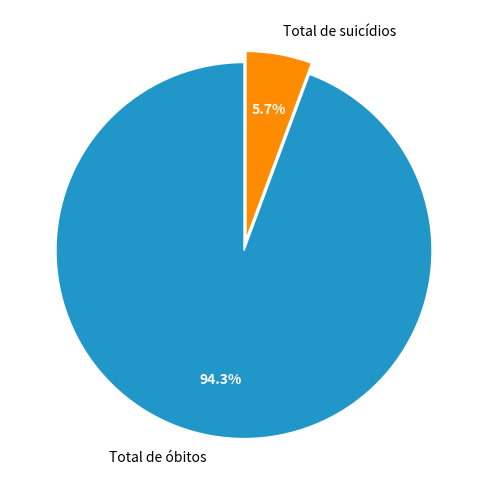

Is there a majority slice in this chart?

Yes